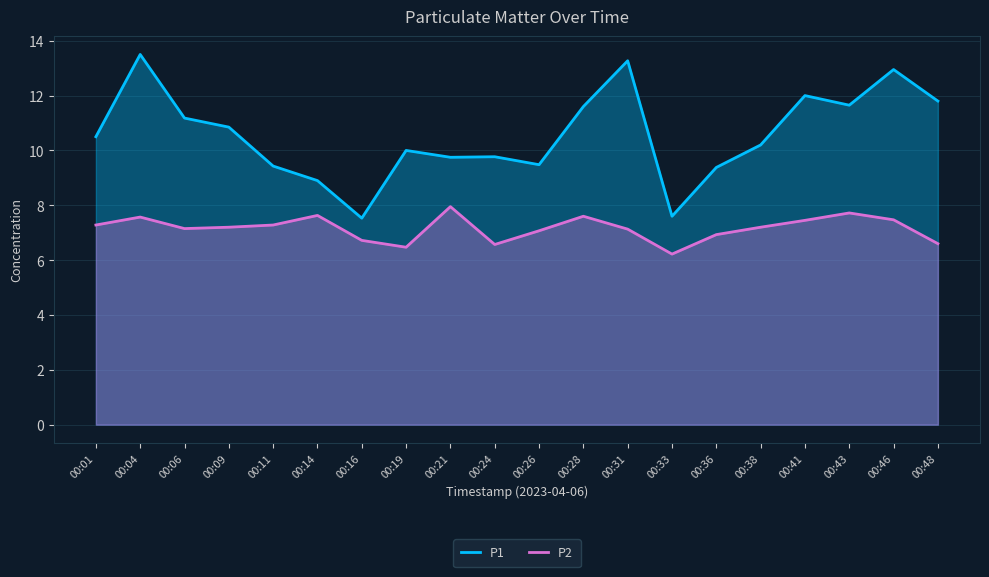

How many lines are shown in the chart?

2